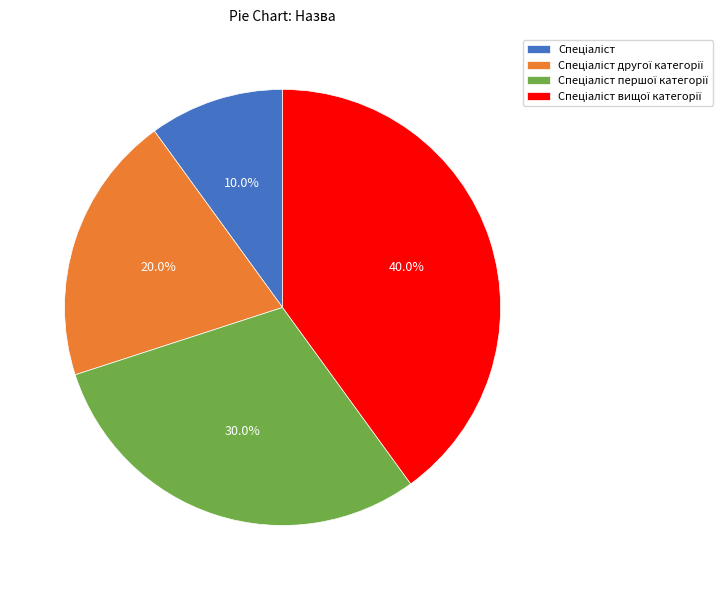

To the nearest percent, what is the average slice percentage?

25%